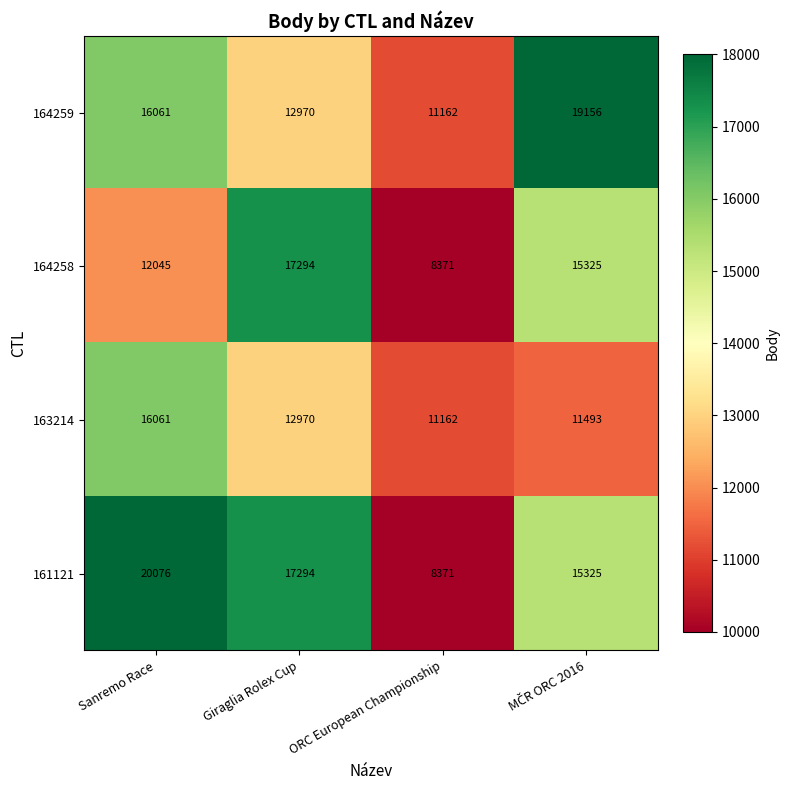

What is the sum of all 164259 values?

59349